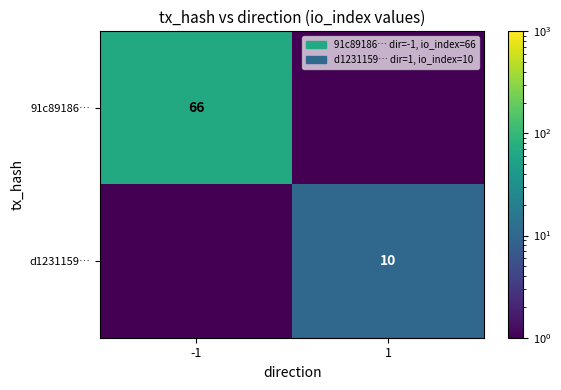

The value of d1231159… at 1 is 10.0. True or false?

True